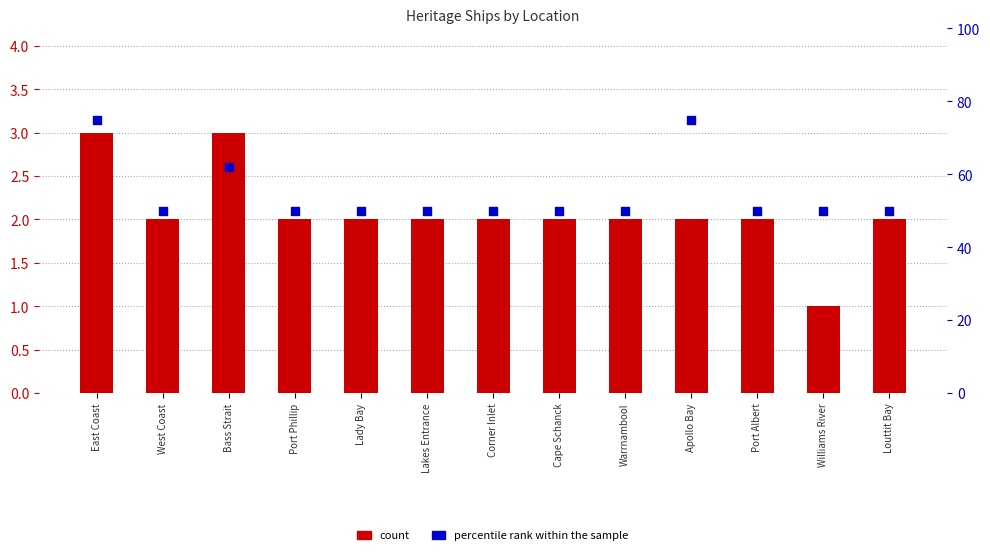

Is the value of count at Lakes Entrance greater than the value of percentile rank within the sample at Port Phillip?

No